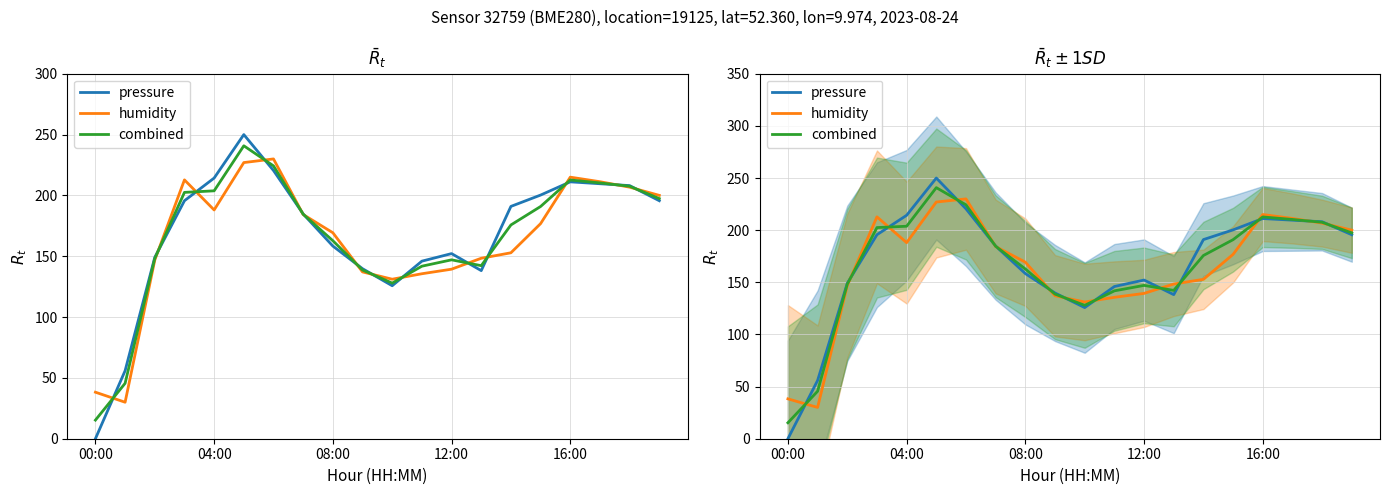

The value of combined at 7 is 184.6. True or false?

True